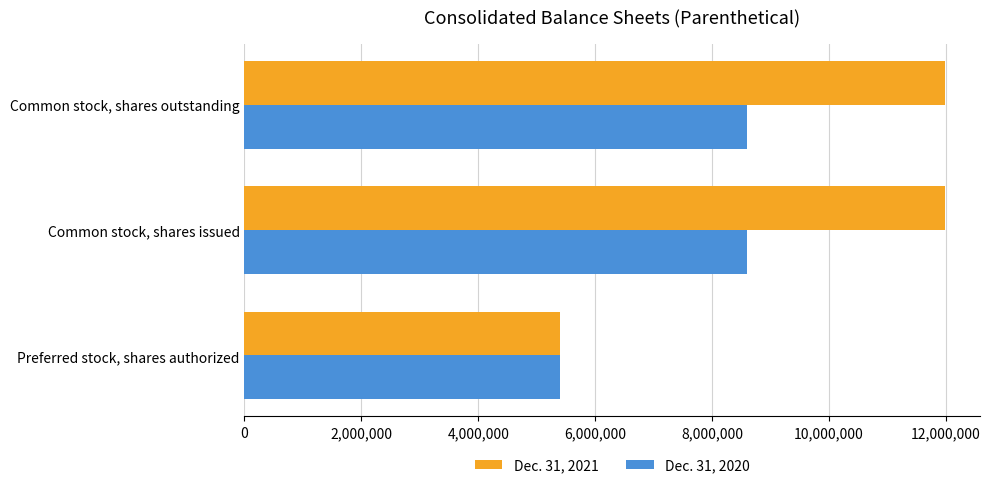

Between Preferred stock, shares authorized and Common stock, shares outstanding, which series saw the biggest shift?

Dec. 31, 2021